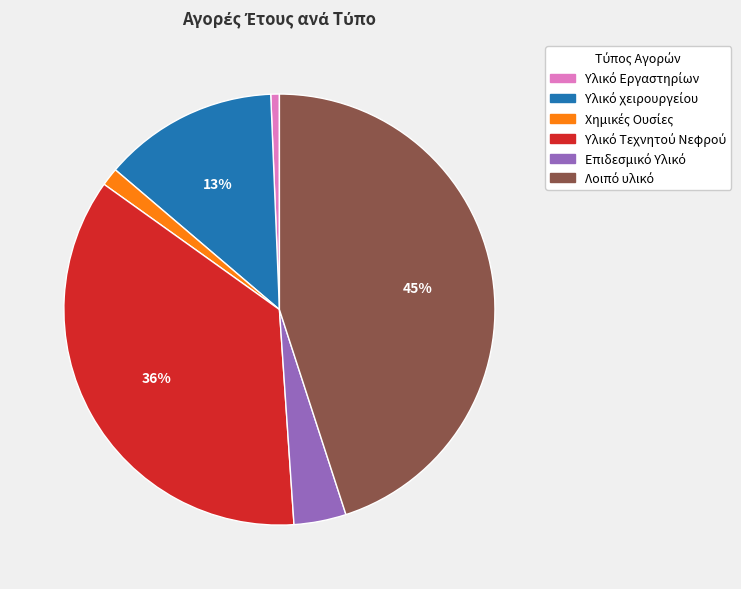

To the nearest percent, what is the difference between the largest and smallest slice percentages?

44%